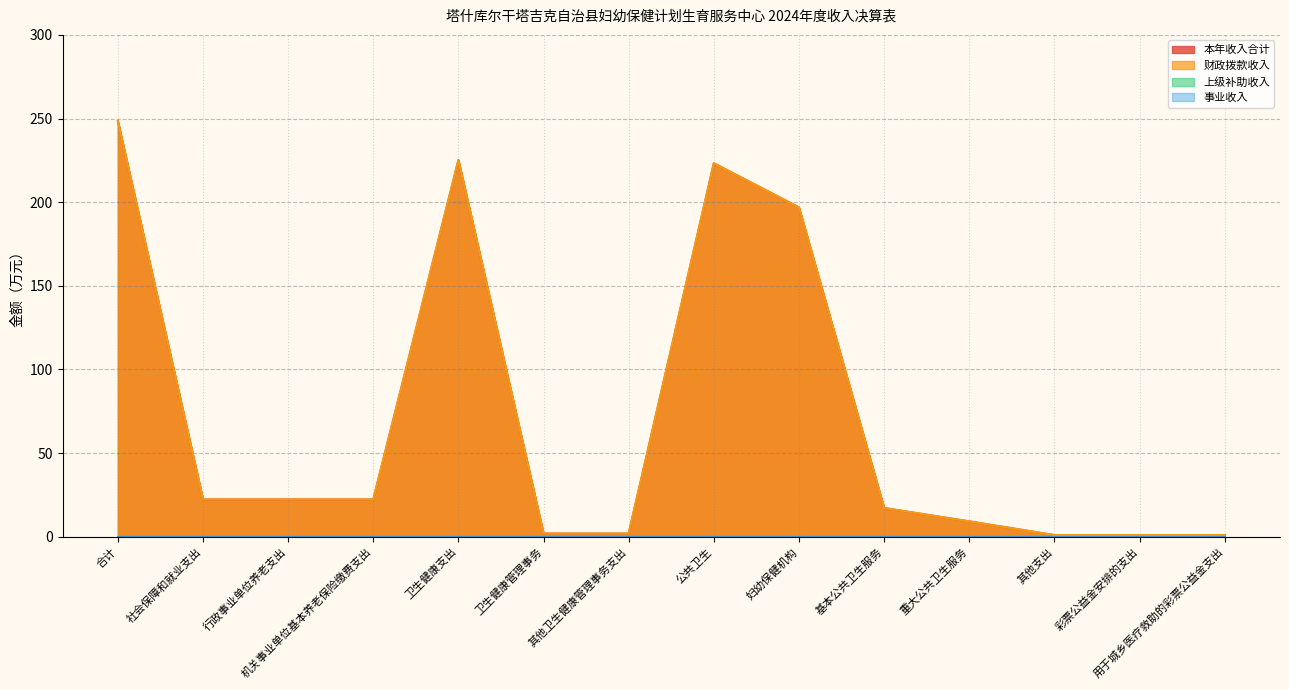

How many values in the 本年收入合计 series are below 22?

7